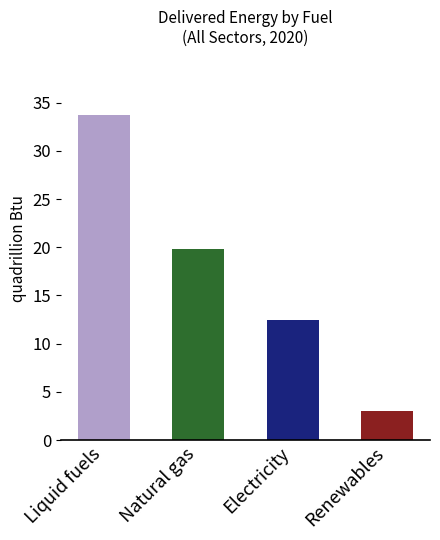

Which label corresponds to the largest value in the chart?

Liquid fuels